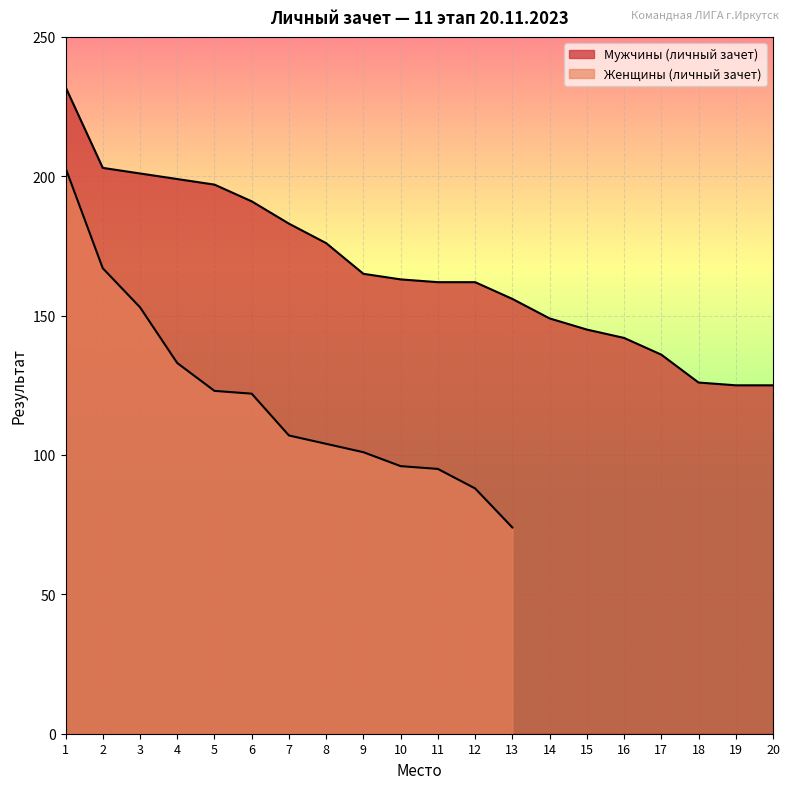

How many data points are less than 163?

10